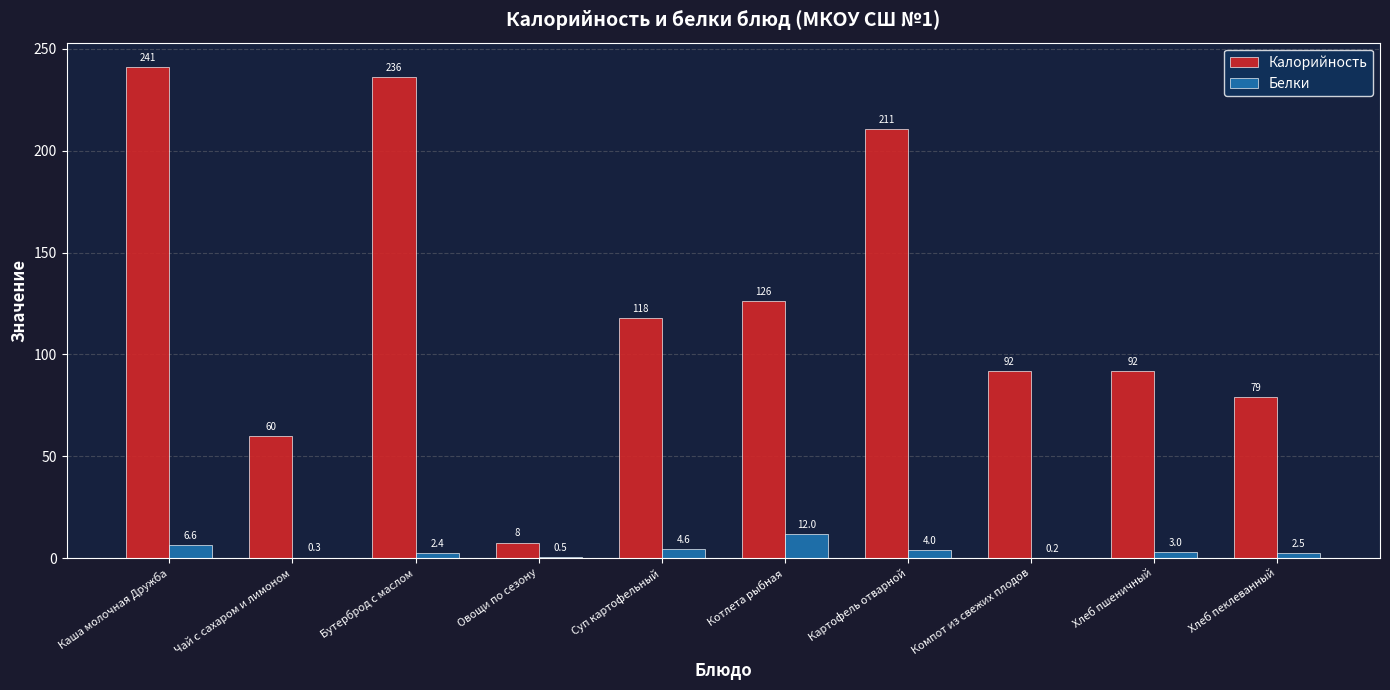

What is the spread (max minus min) of values at Суп картофельный?

113.2